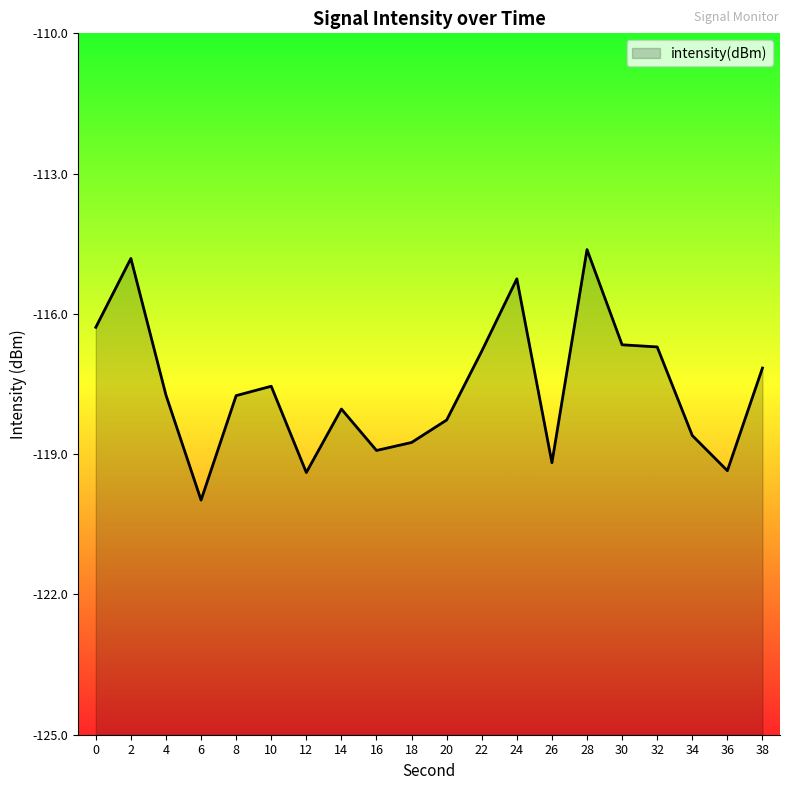

List the labels in order of value, largest first.

28, 2, 24, 0, 30, 32, 22, 38, 10, 4, 8, 14, 20, 34, 18, 16, 26, 36, 12, 6